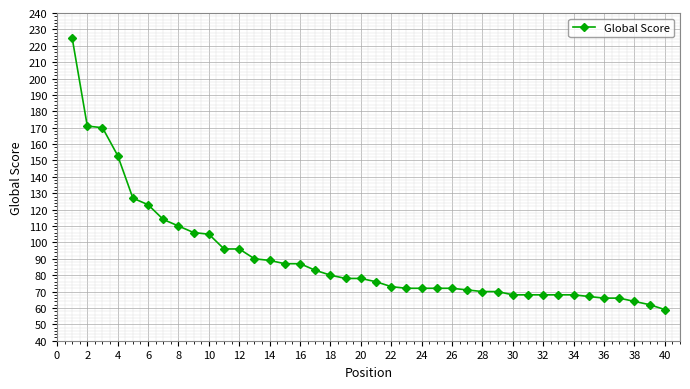

What is the greatest value displayed?

225